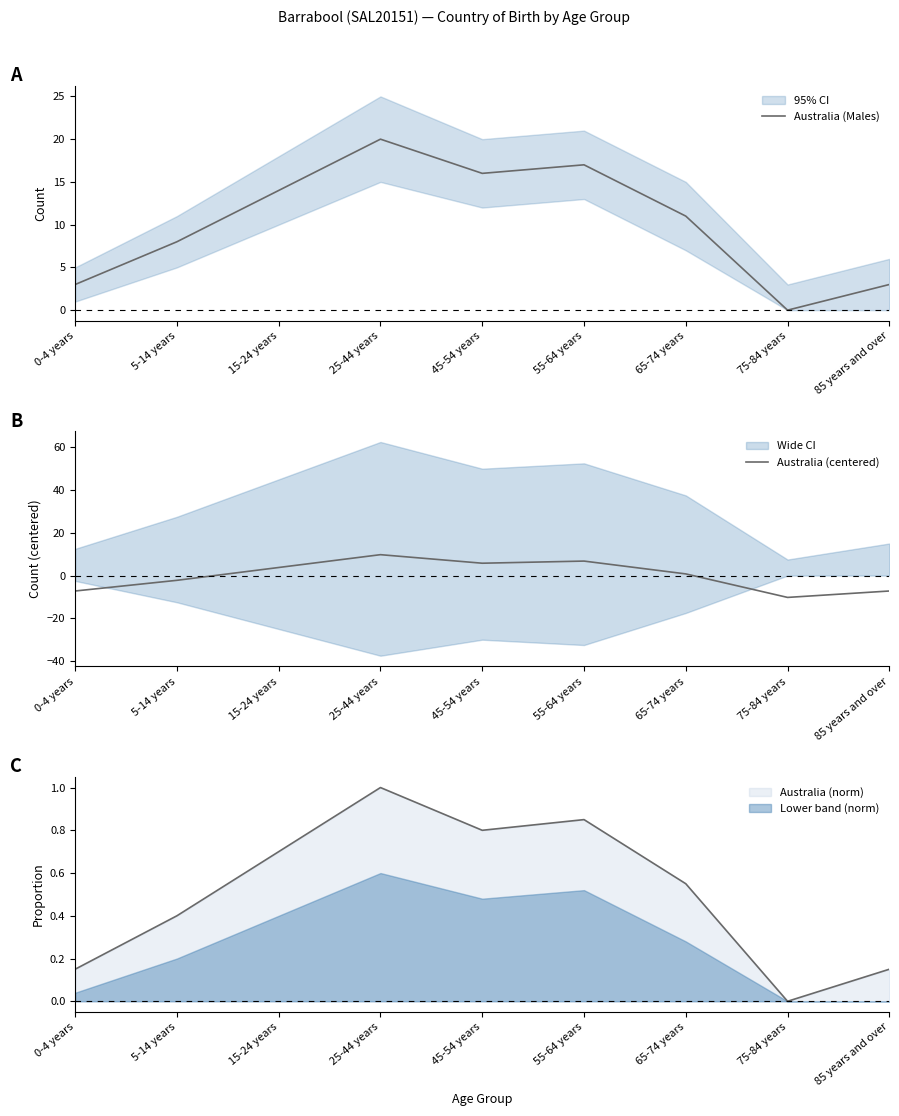

How many positive values does the Australia (centered) series have?

5